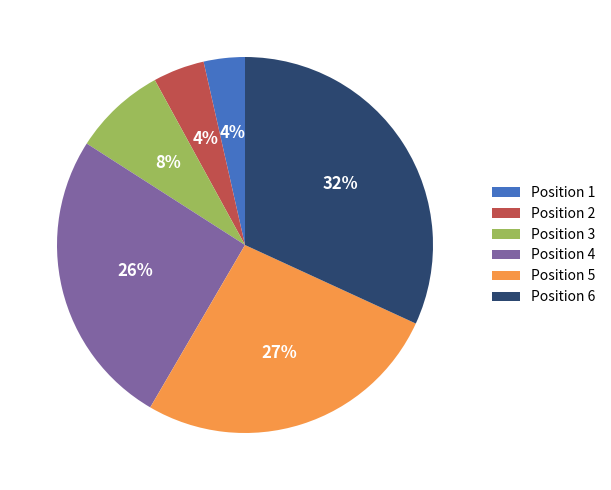

Is it true that Position 4 is 26% of the pie?

True